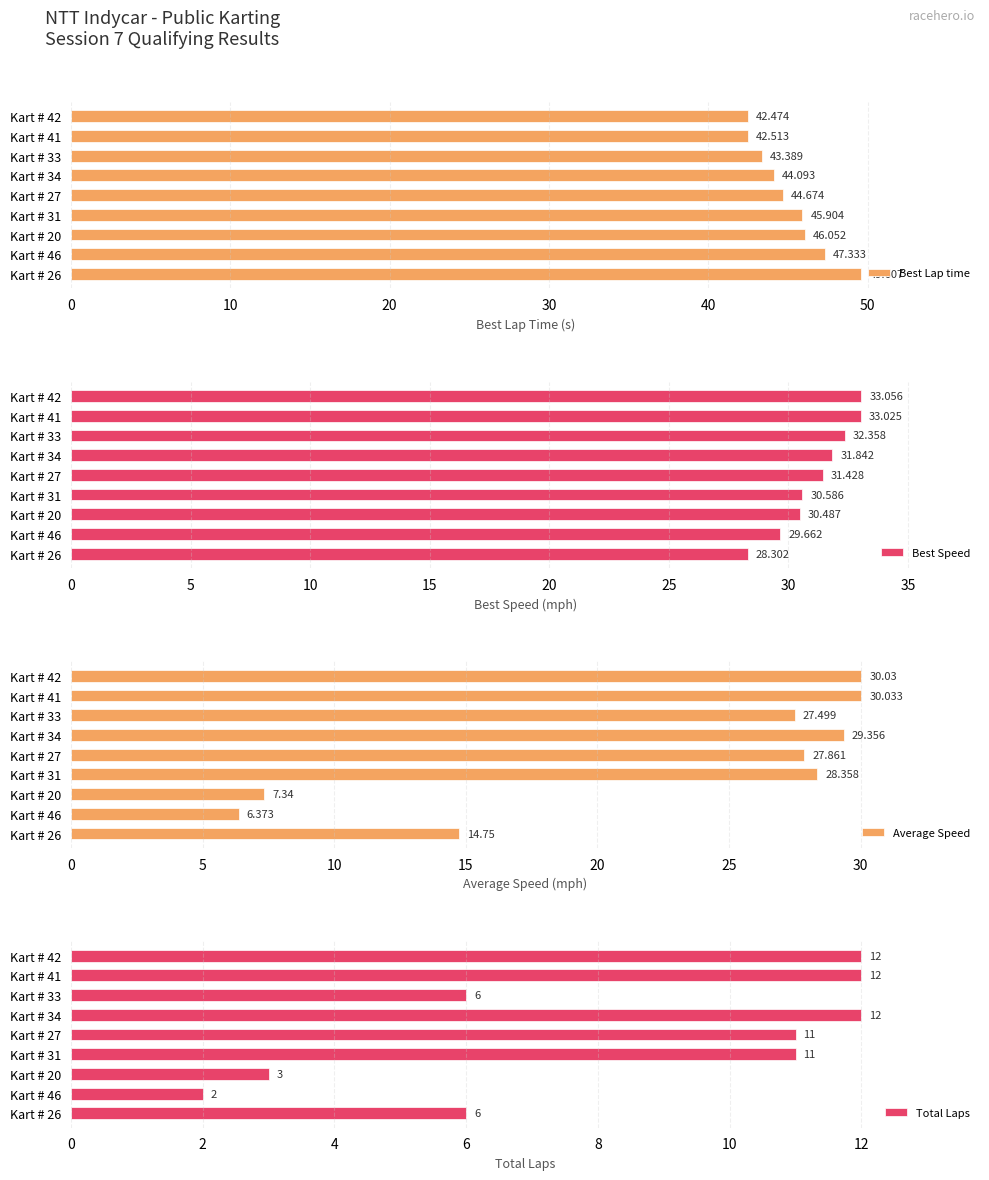

What is the difference between the Total Laps values at Kart # 46 and Kart # 34?

10